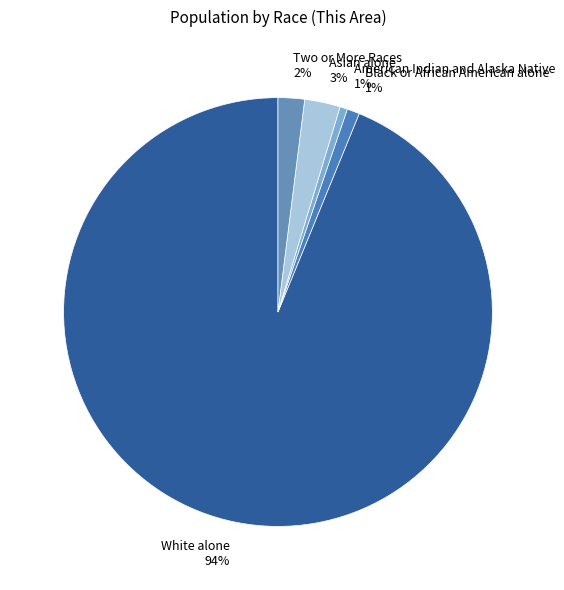

How many slices are in this pie chart?

5